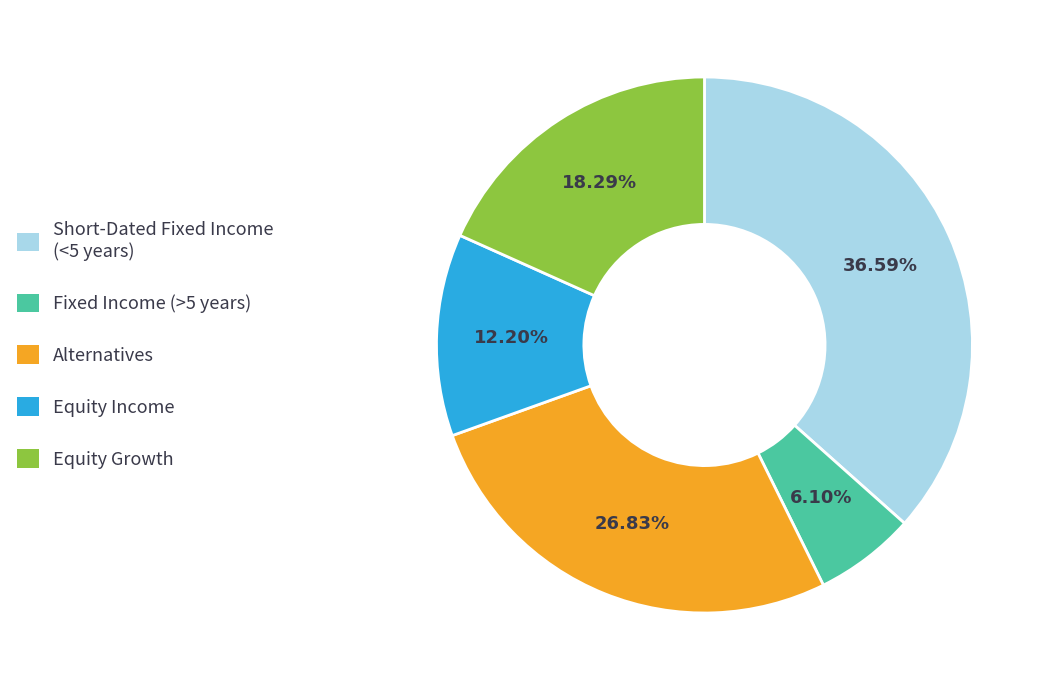

Is Equity Growth the majority of the pie?

No